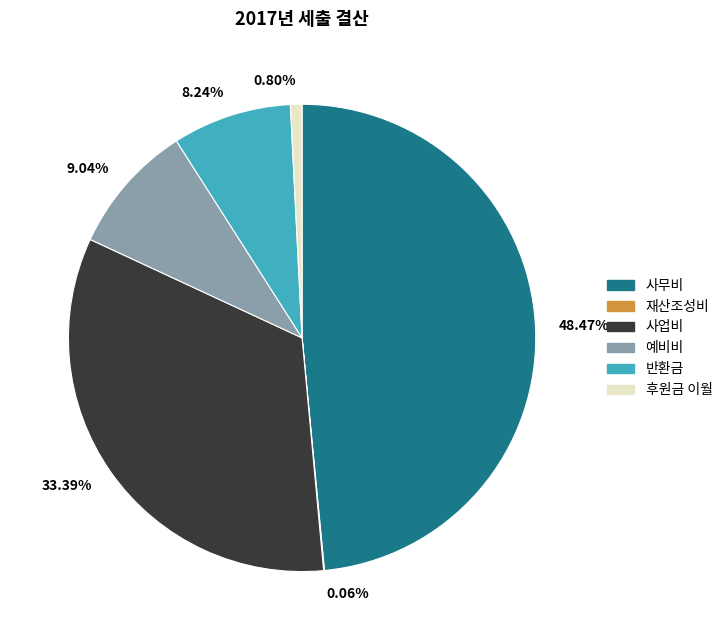

Which has a higher value, 0.80% or 8.24%?

8.24%